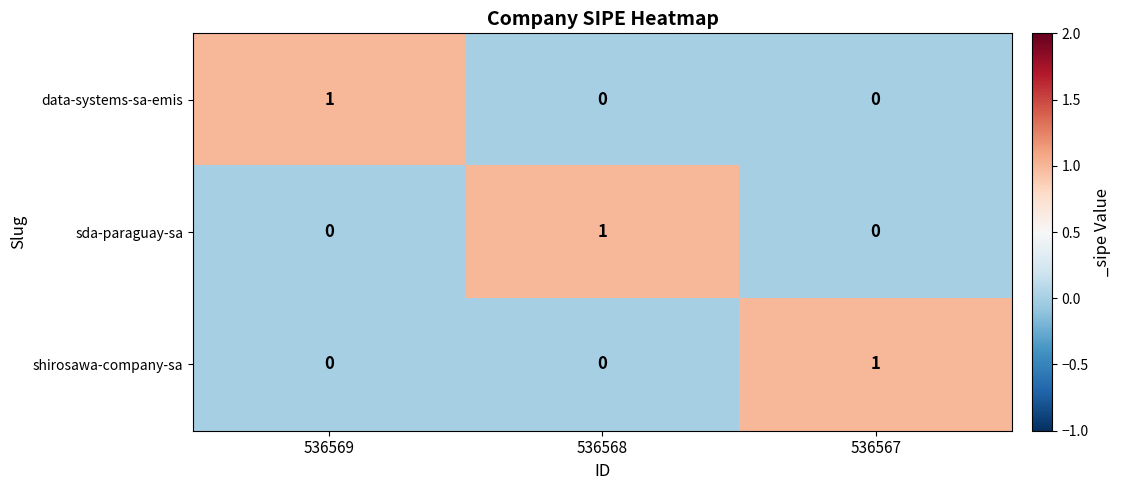

What is the total value across all series at 536569?

1